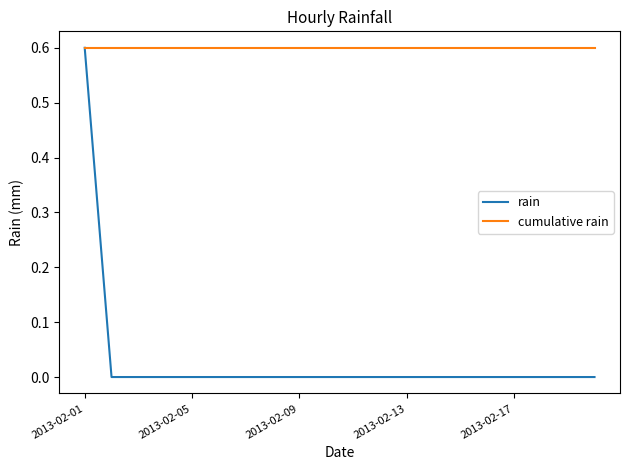

What is the highest value of the rain series?

0.6